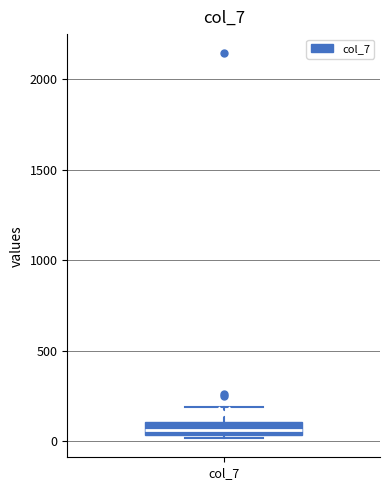

Read this box plot against the y-axis: the position of the median line, the range covered by the box, and the ends of both whiskers. The values are not printed on the chart, so give them approximately, as read against the axis.

median 50 (inside the box), box 50 to 100, whiskers 0 to 200